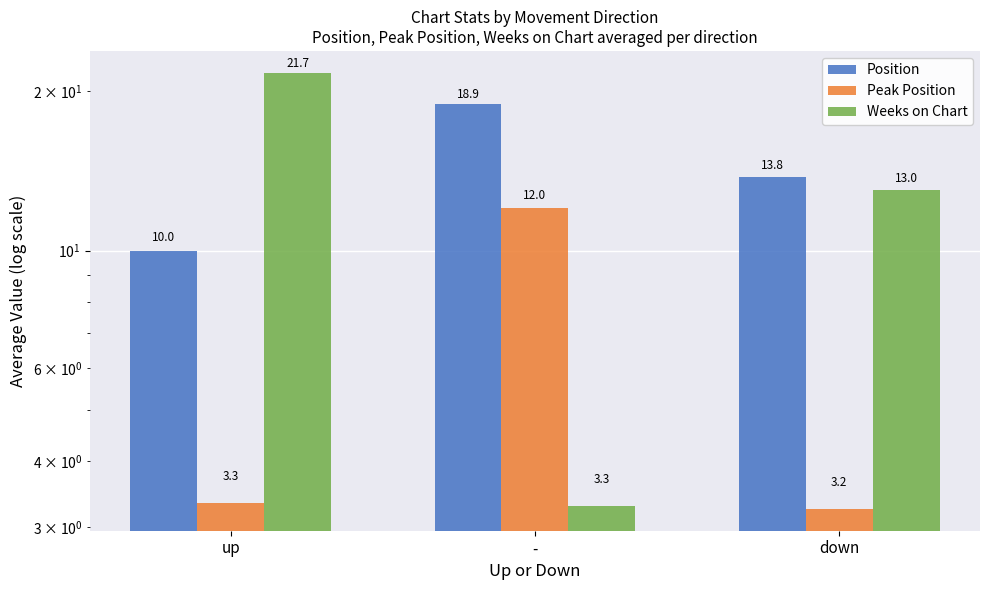

What position from the right is down?

1